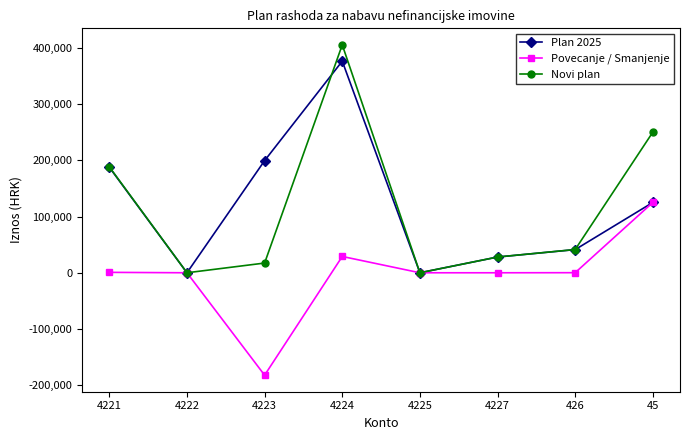

Rank the series by their maximum value, from highest to lowest.

Novi plan, Plan 2025, Povecanje / Smanjenje